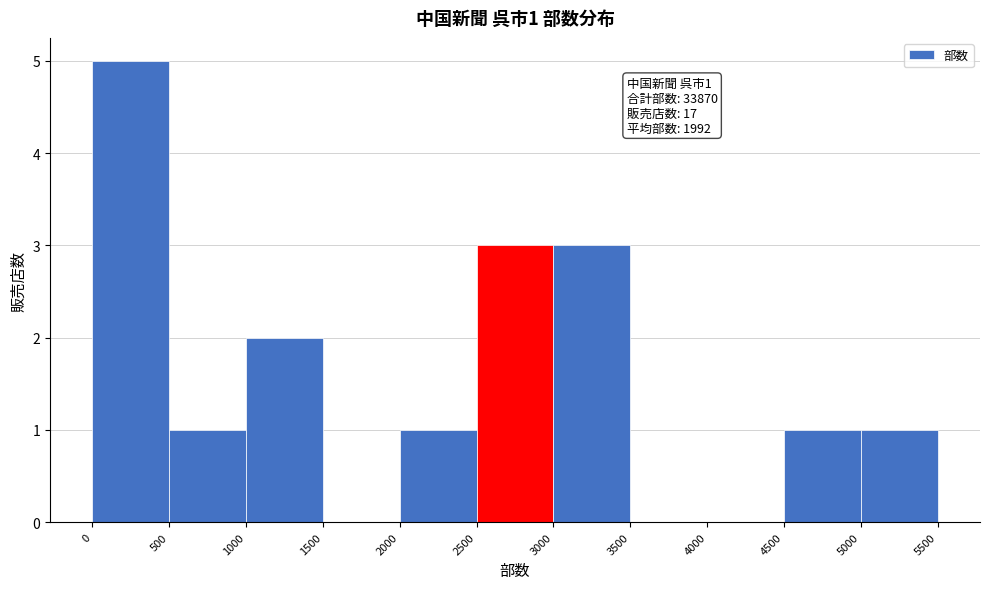

Which range on the x-axis has the tallest bar?

0 to 500